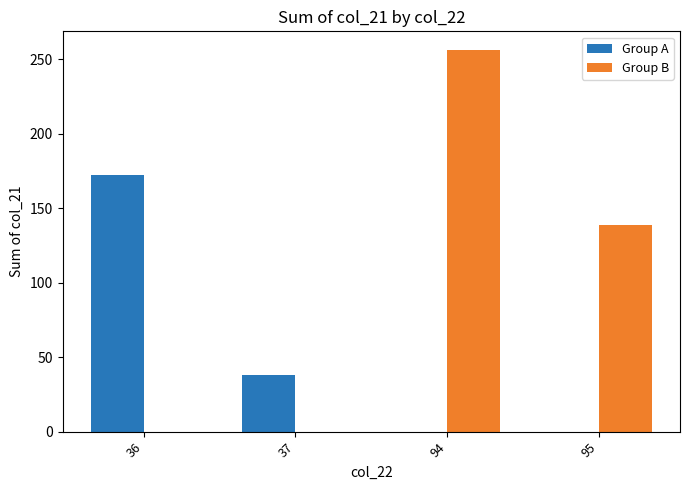

Which series has the largest total across all categories?

Group B